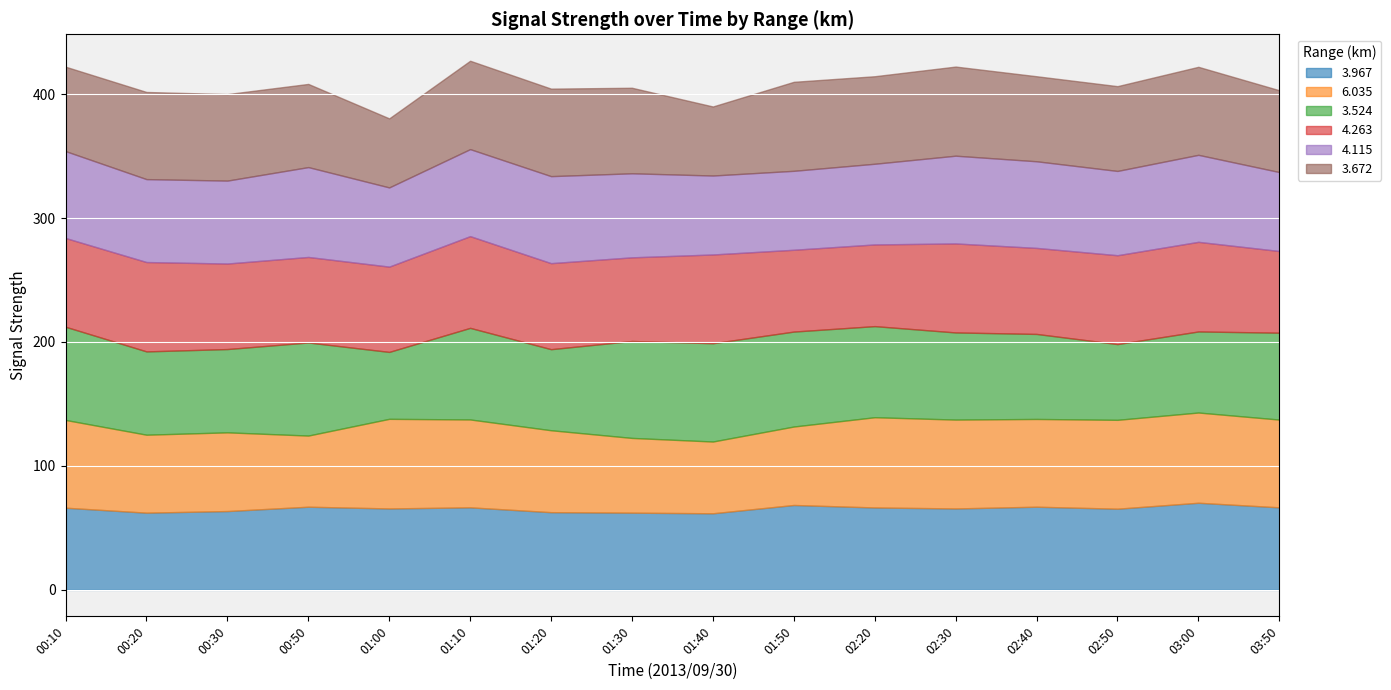

What position from the left is 01:50?

10